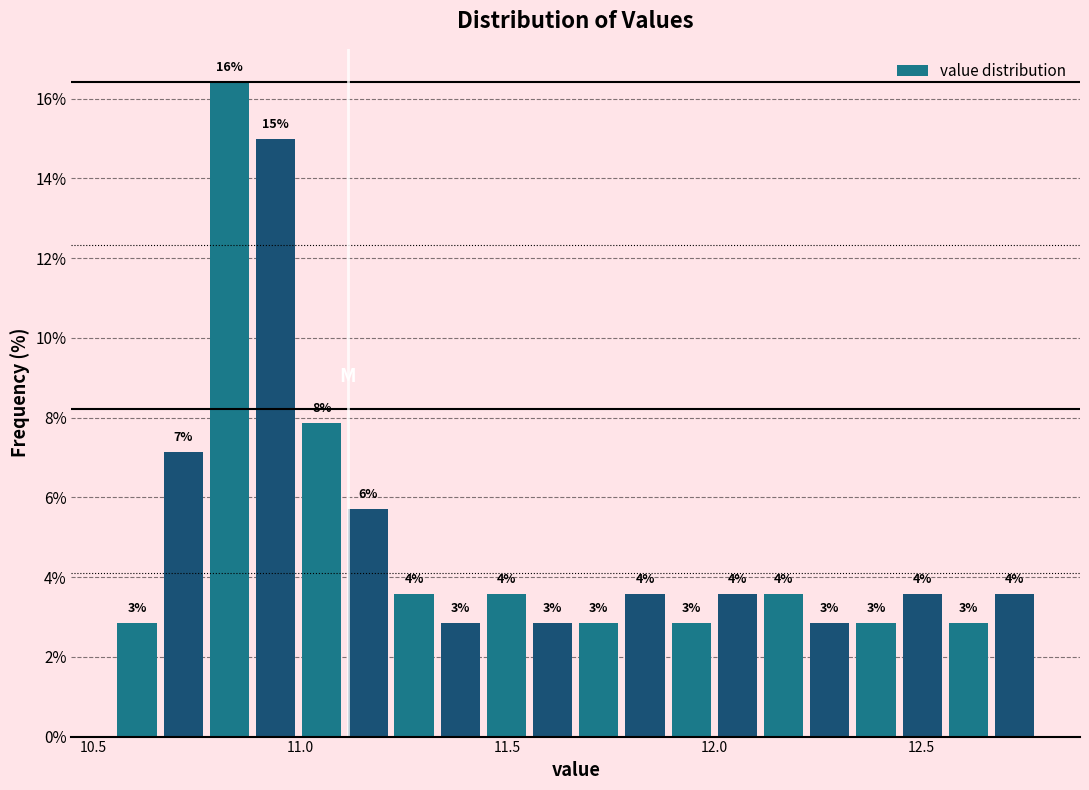

Read against the x-axis, roughly where is the centre of the tallest bar?

10.85